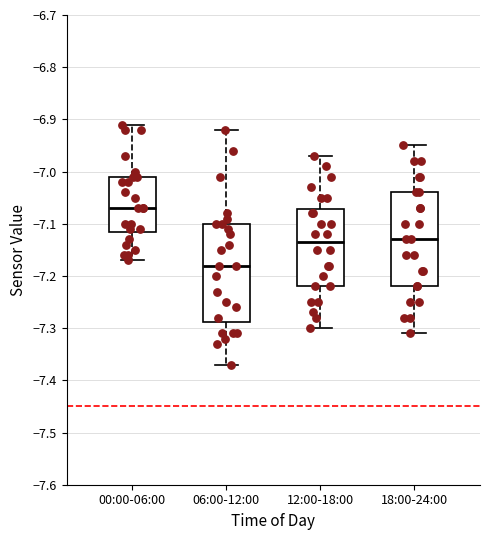

Where is the lower edge of the box for 12:00-18:00 on the y-axis? The values are not printed on the chart, so give them approximately, as read against the axis.

-7.22